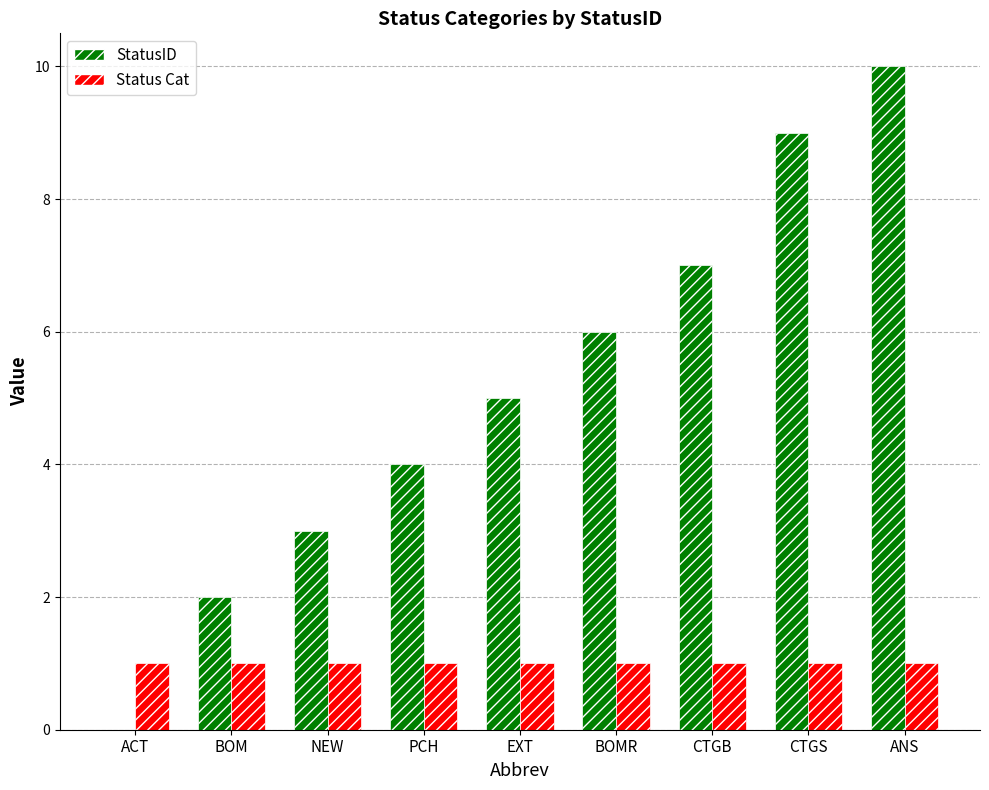

The Status Cat series shows 1 at ACT. True or false?

True